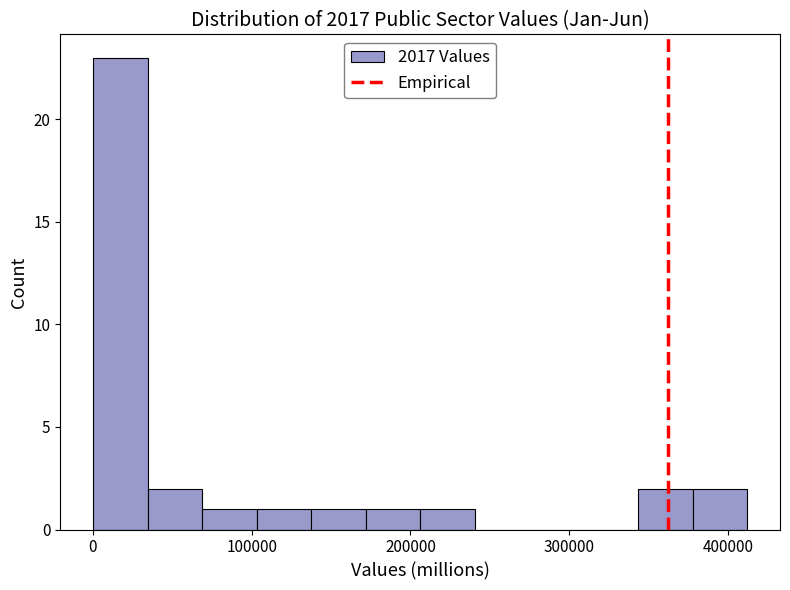

Read against the x-axis, roughly where is the centre of the tallest bar?

20000